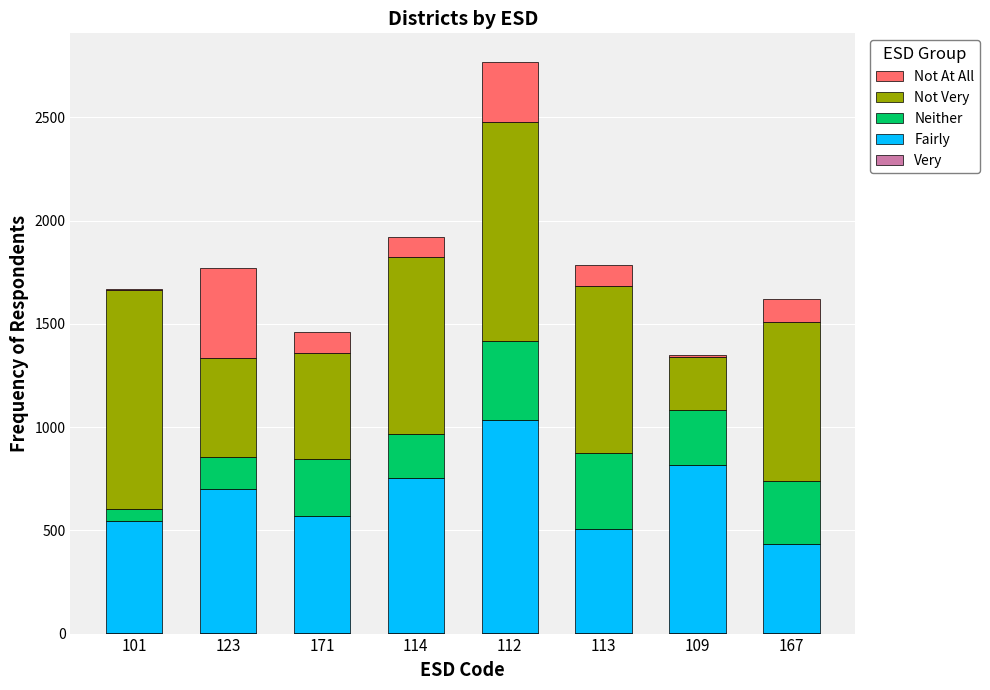

At which category is the sum across all series the highest?

112